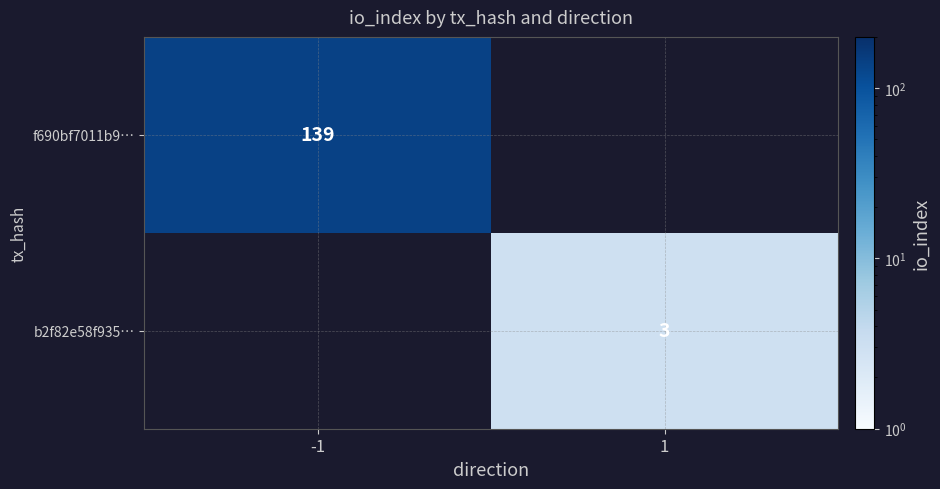

Count the number of data series in this chart.

2